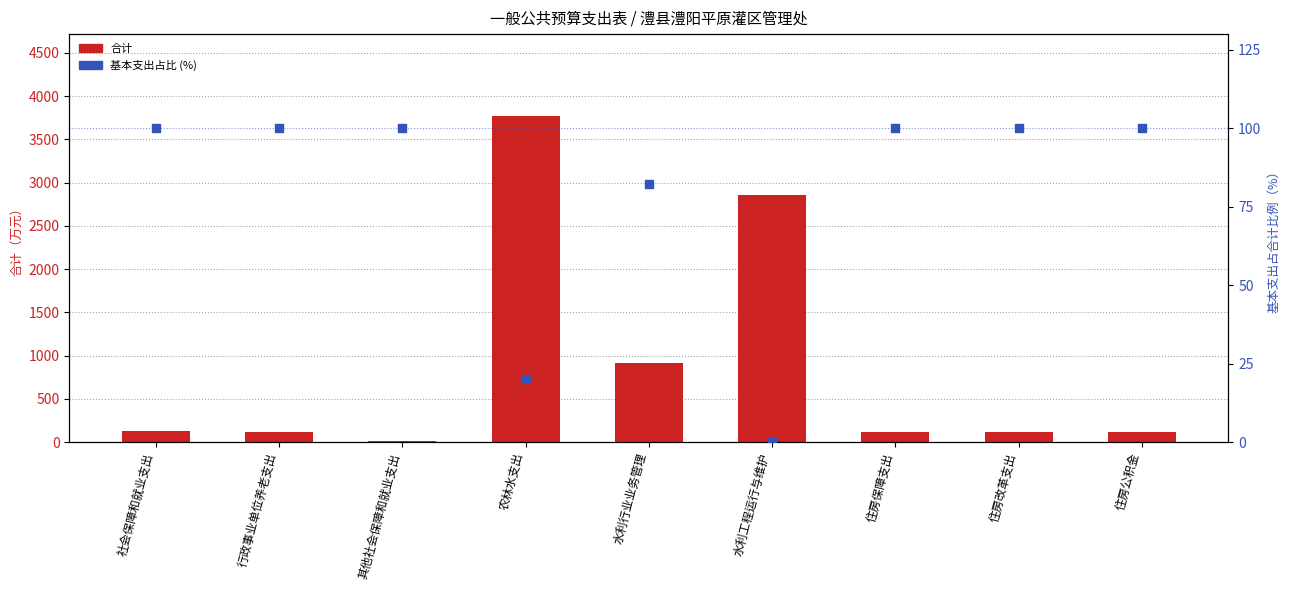

What is the total value across all series at 住房保障支出?

213.1